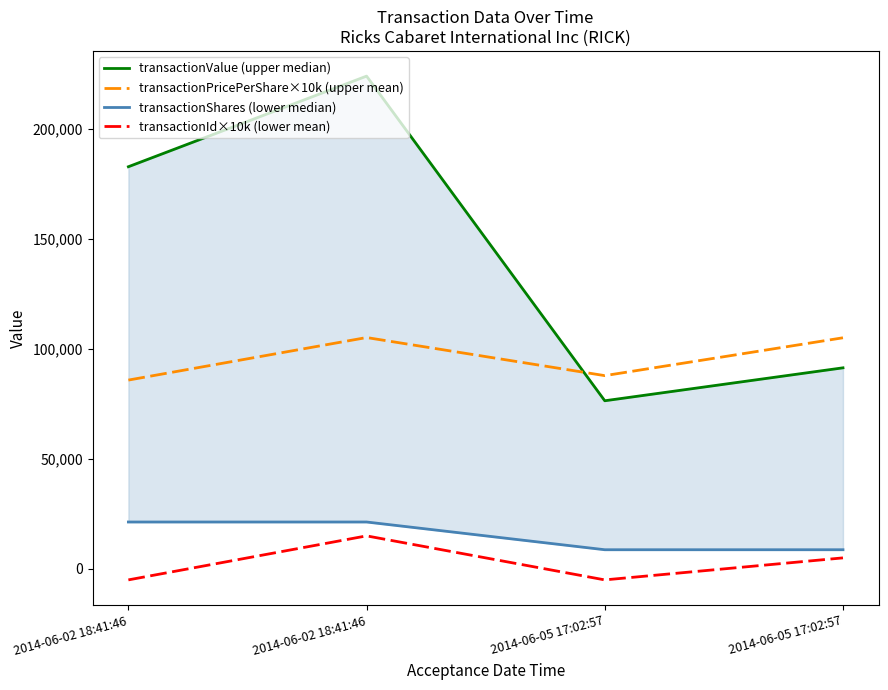

In transactionPricePerShare×10k (upper mean), how many points are higher than both neighbors (excluding endpoints)?

1